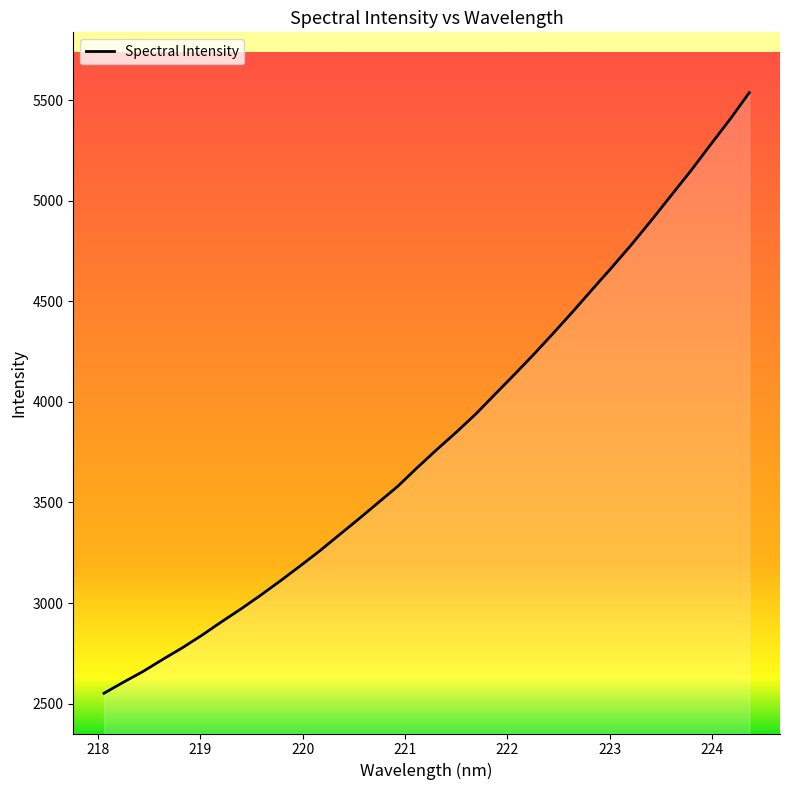

What is the difference between the maximum and minimum values?

2984.9